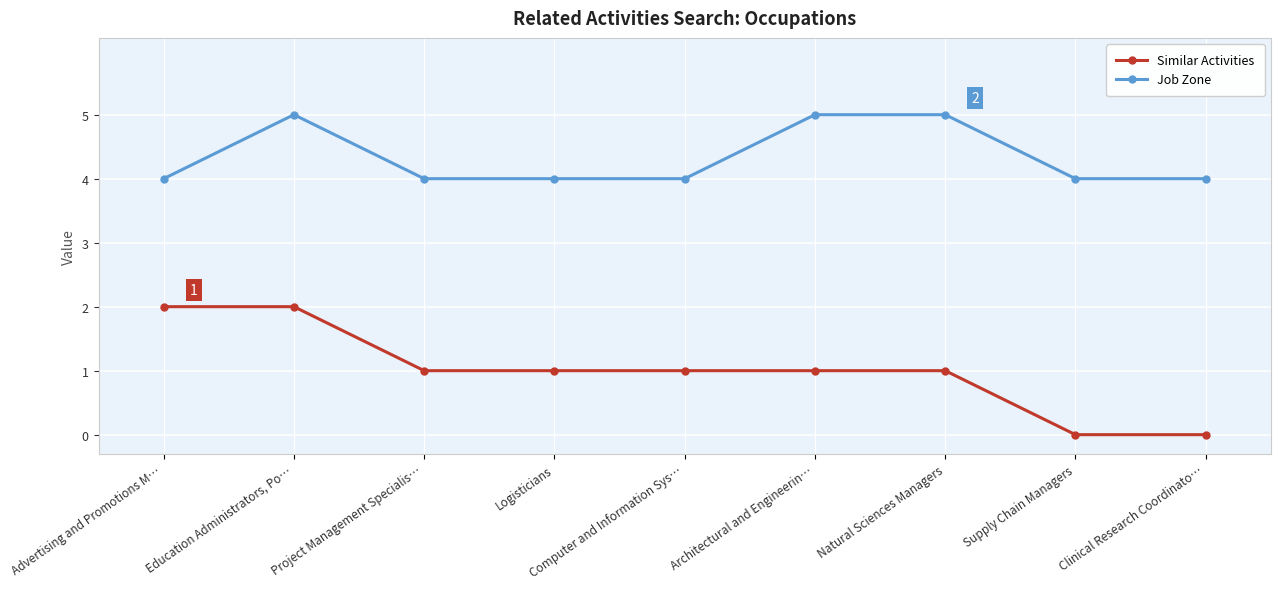

Between Logisticians and Natural Sciences Managers, which series saw the biggest shift?

Job Zone